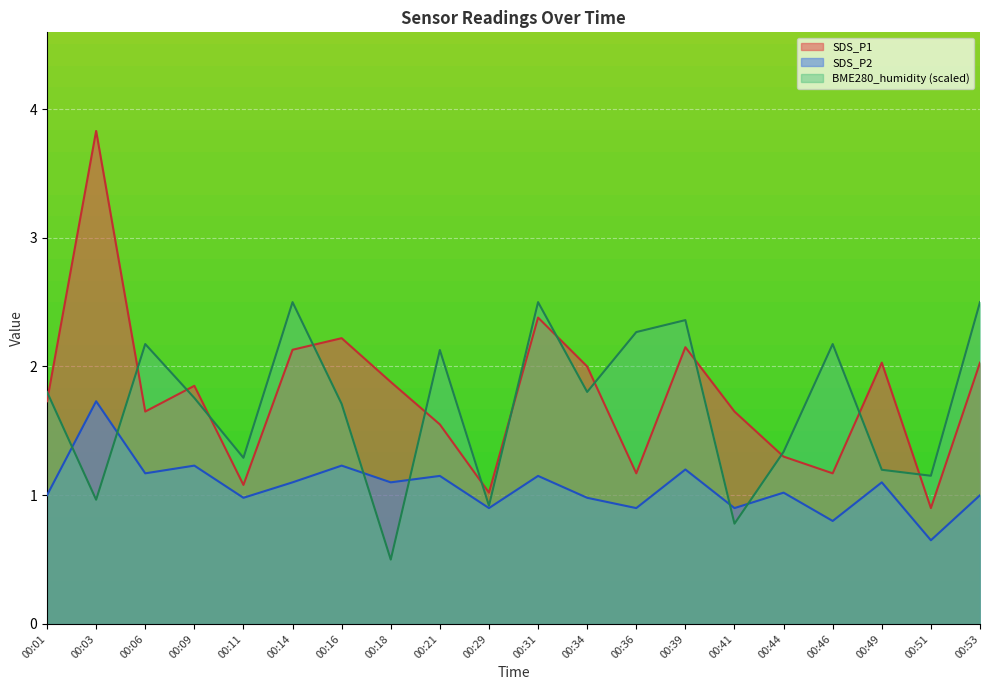

True or false: SDS_P1 and SDS_P2 intersect in this chart.

False